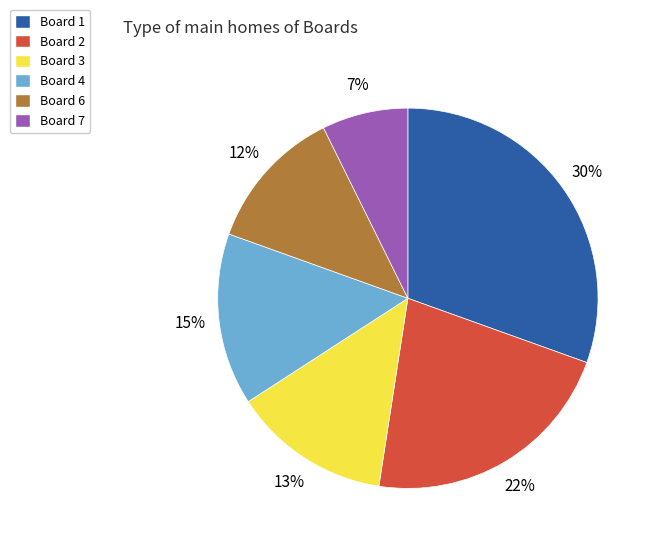

Do Board 4 and Board 2 together represent more than half of the pie?

No